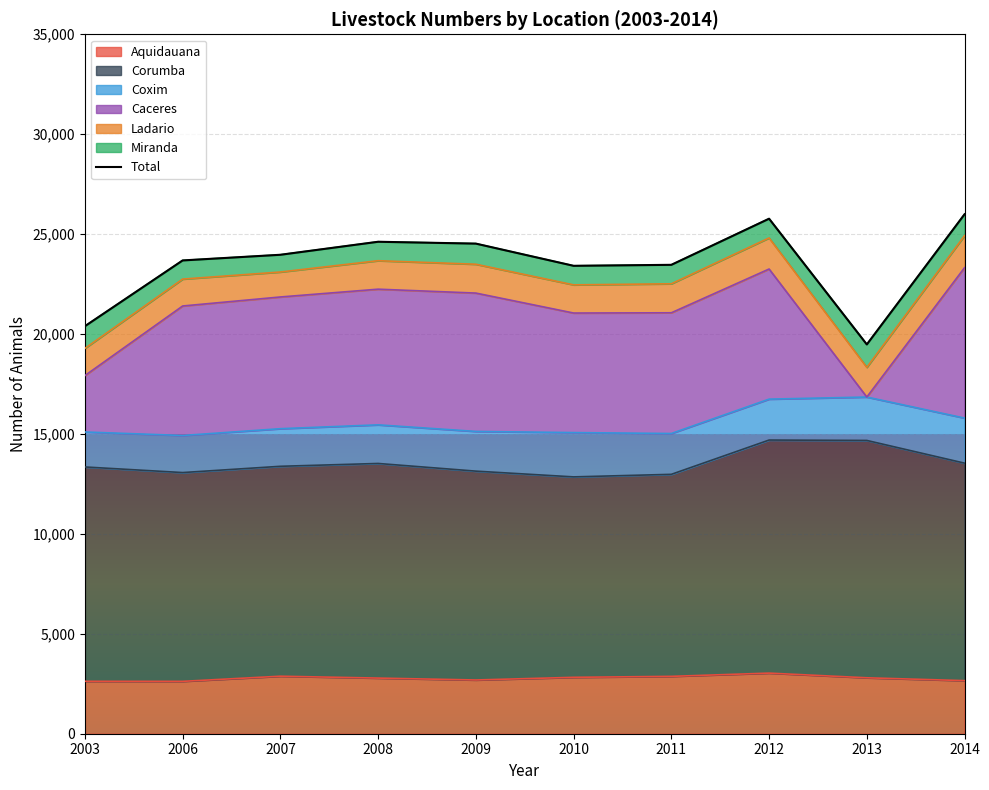

The value at 2011 is 23463.8. True or false?

True